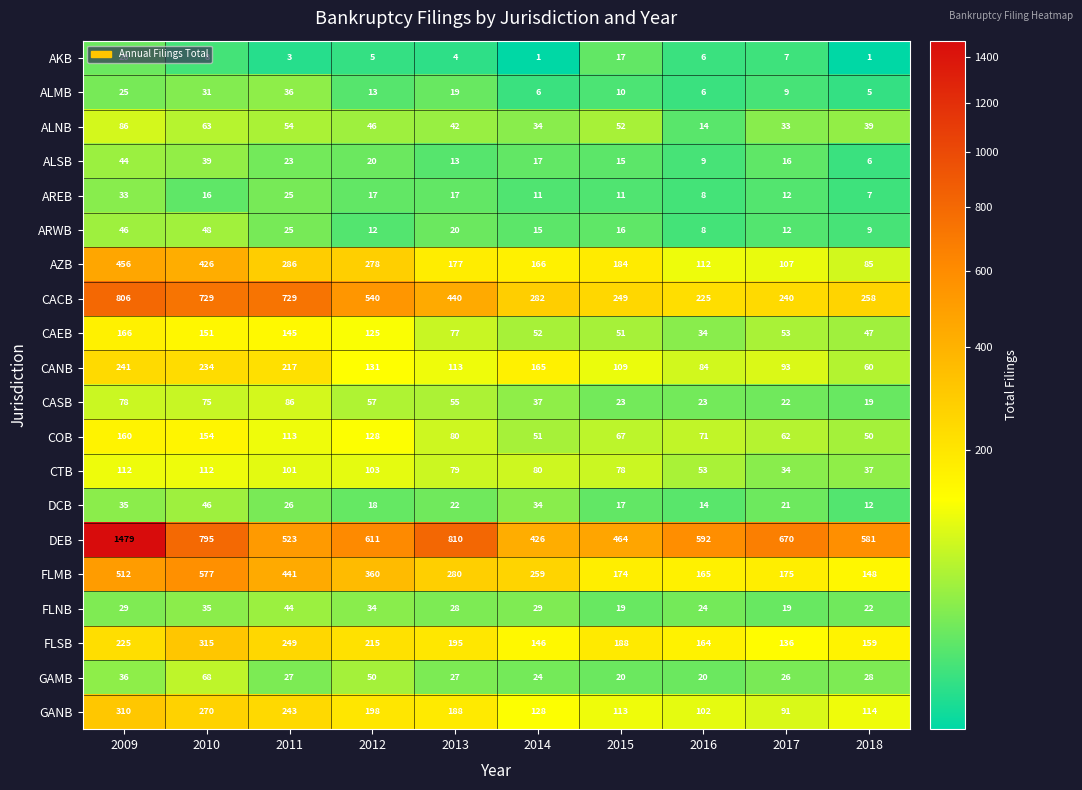

Which series has the largest total across all categories?

DEB